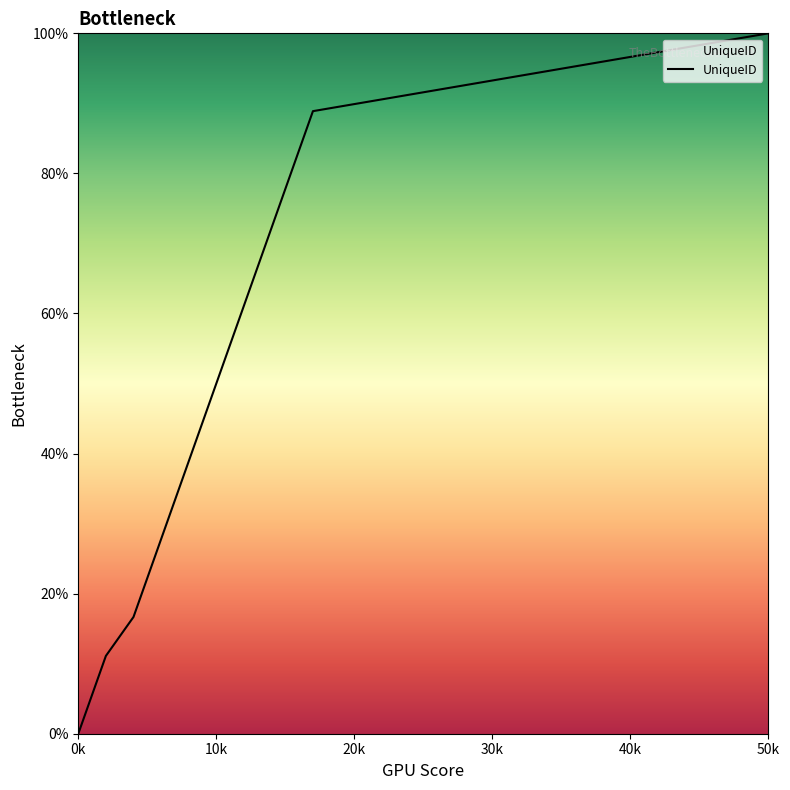

What is the difference between the maximum and second lowest values?

94.4